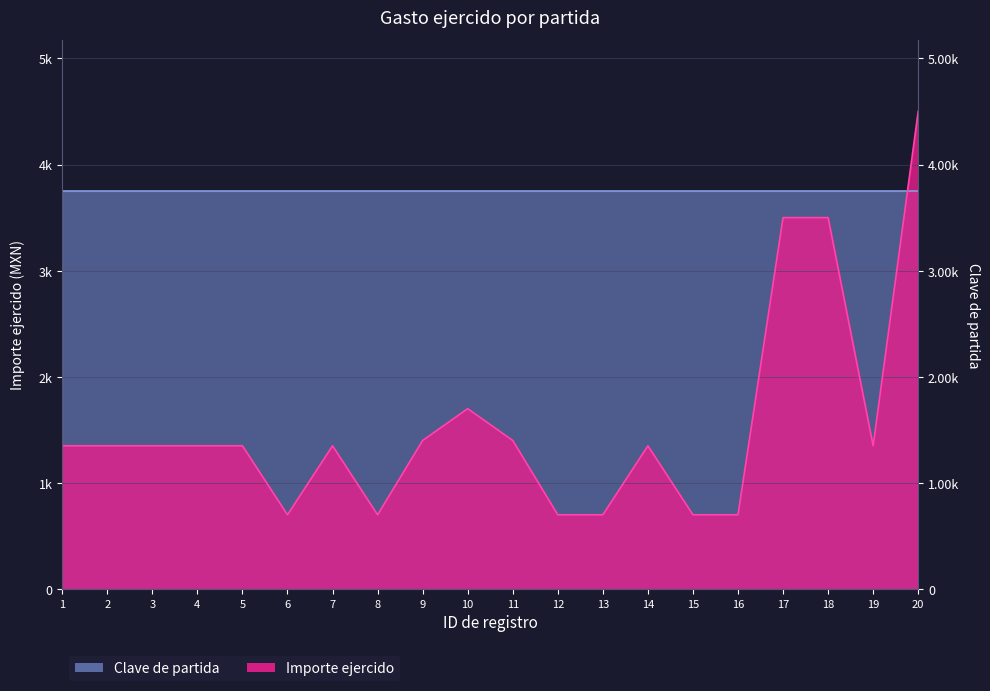

What is the difference between the second highest and minimum values?

2800